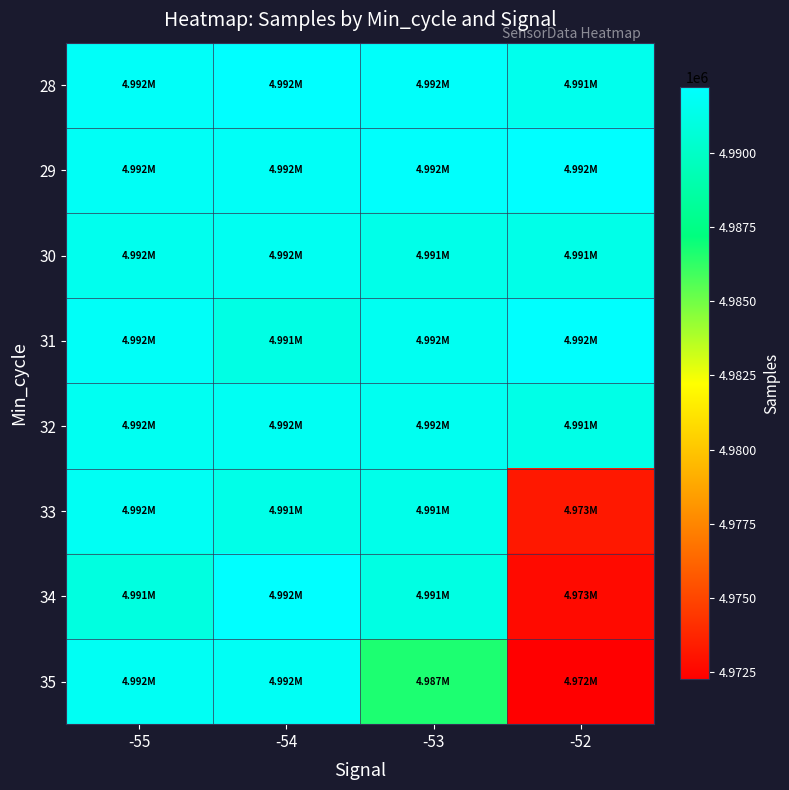

Which series has the largest total across all categories?

29